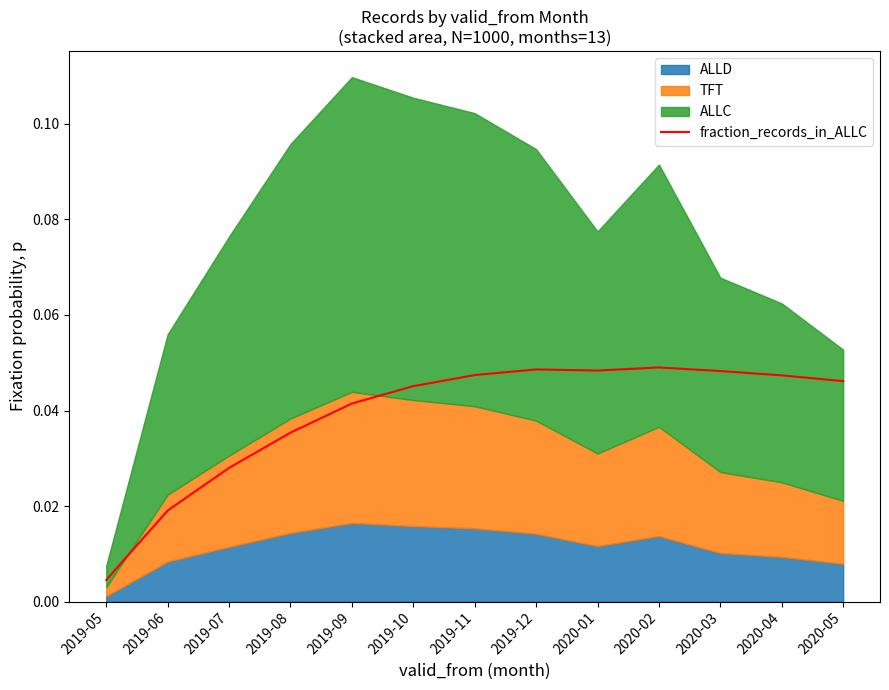

List the labels in order of value, smallest first.

2019-05, 2019-06, 2019-07, 2019-08, 2019-09, 2019-10, 2020-05, 2020-04, 2019-11, 2020-03, 2020-01, 2019-12, 2020-02